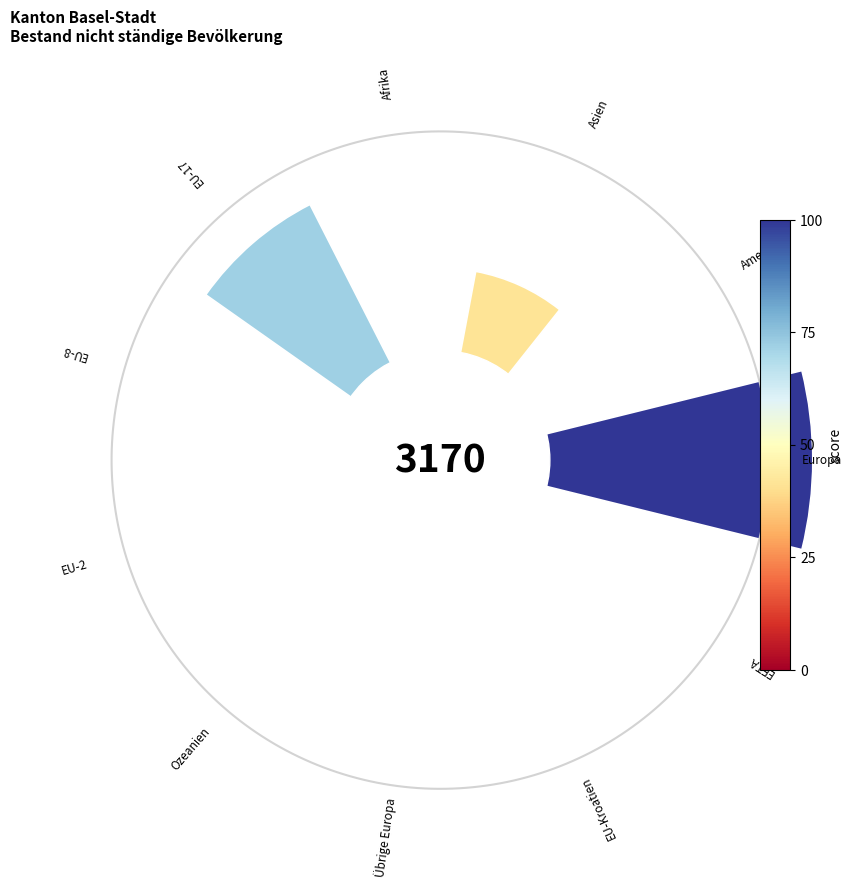

How many segments does this pie chart have?

11